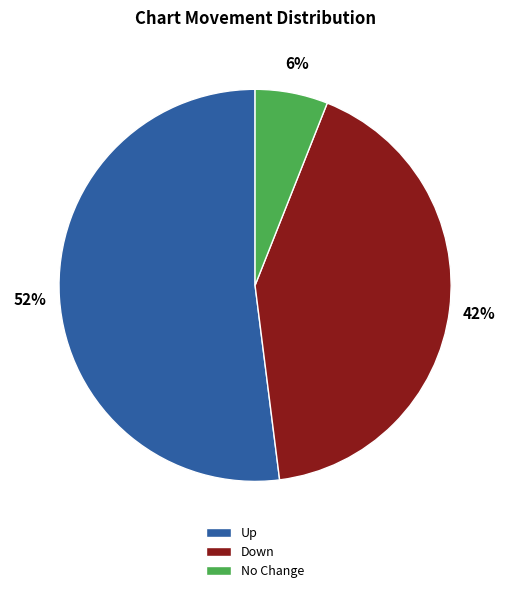

True or false: Up accounts for 52% of the total.

True